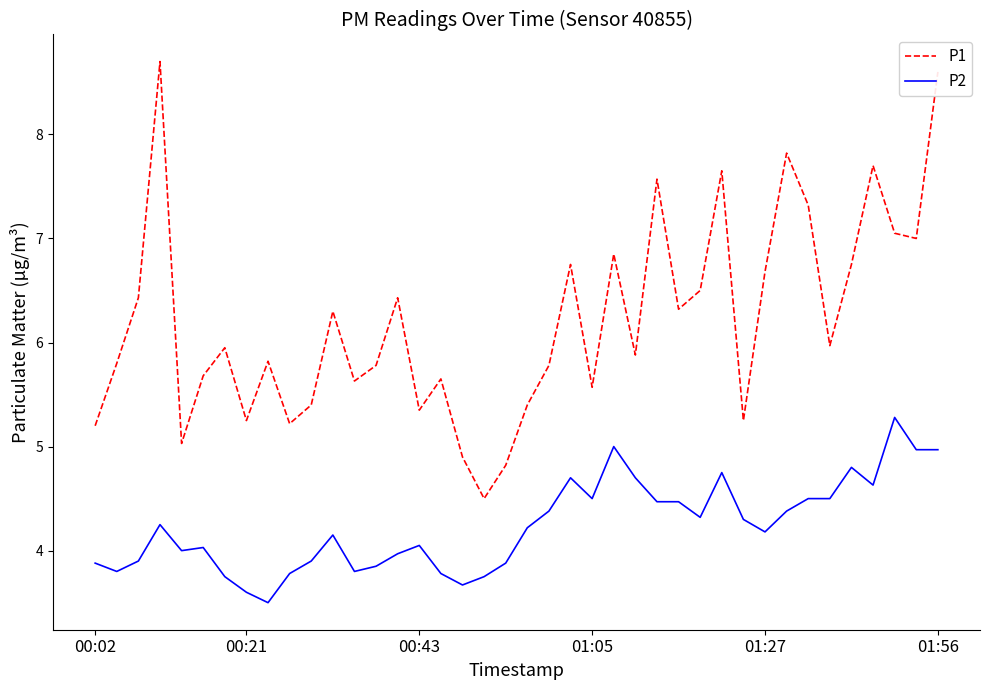

True or false: P2 and P1 cross at least once.

False